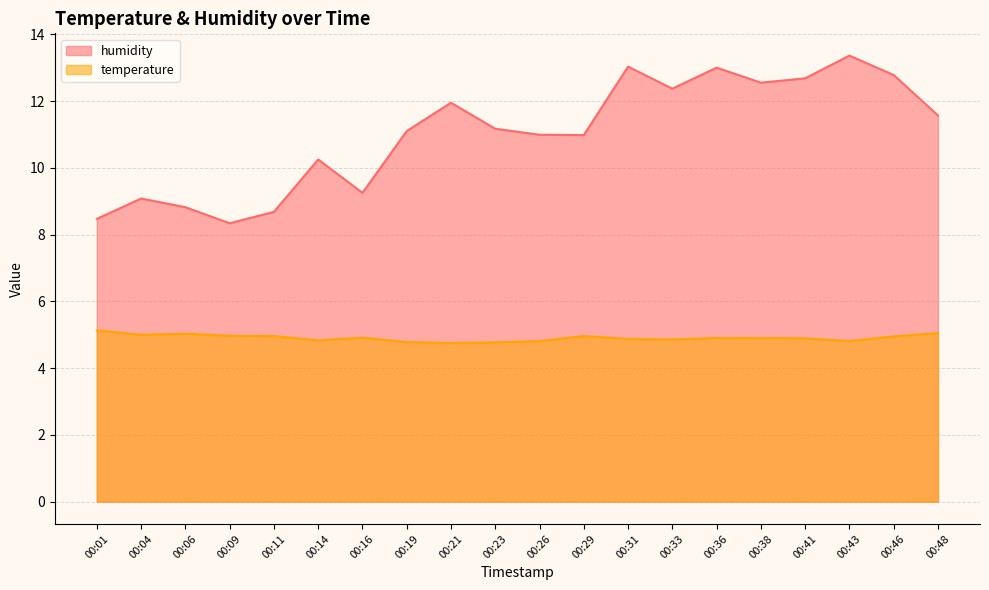

Reading left to right, list all the values displayed in this chart.

humidity: 8.5	9.1	8.8	8.3	8.7	10.2	9.2	11.1	11.9	11.2	11.0	11.0	13.0	12.4	13.0	12.6	12.7	13.4	12.8	11.6
temperature: 5.1	5.0	5.0	5.0	5.0	4.8	4.9	4.8	4.8	4.8	4.8	5.0	4.9	4.9	4.9	4.9	4.9	4.8	5.0	5.0